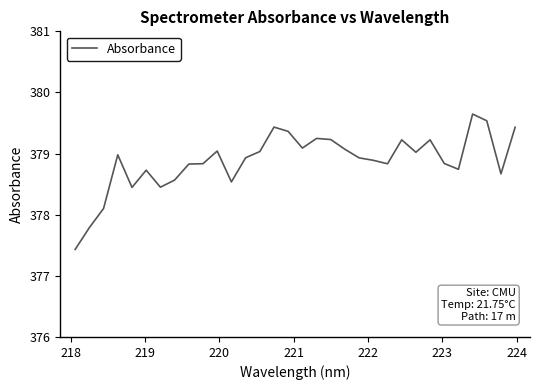

What is the difference between the maximum and minimum values?

2.2